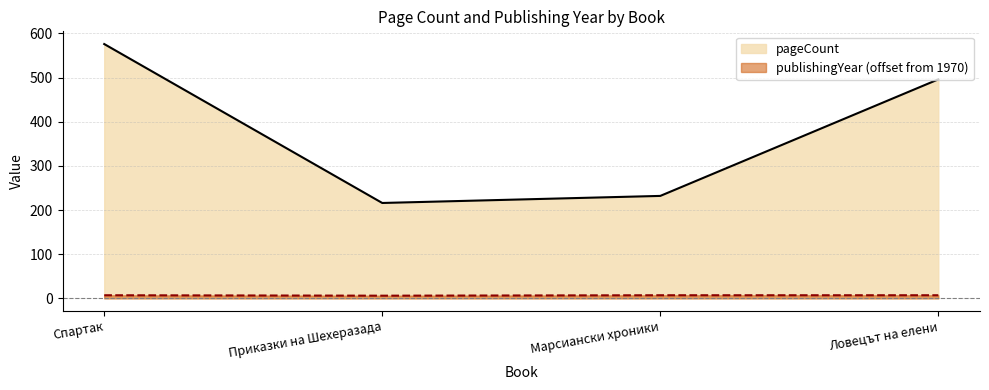

Which category has the lowest value across all series?

Приказки на Шехеразада